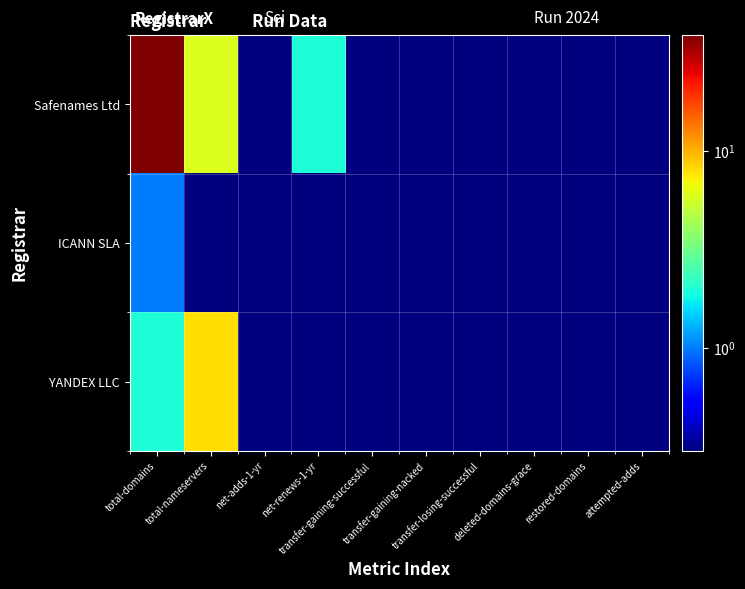

How many categories are shown in the chart?

10